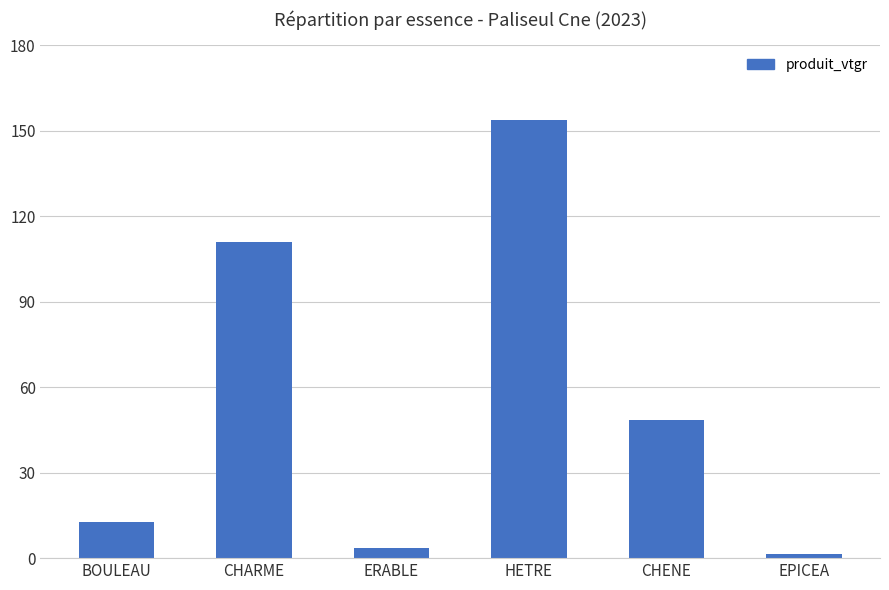

What is the minimum value shown in the chart?

1.5